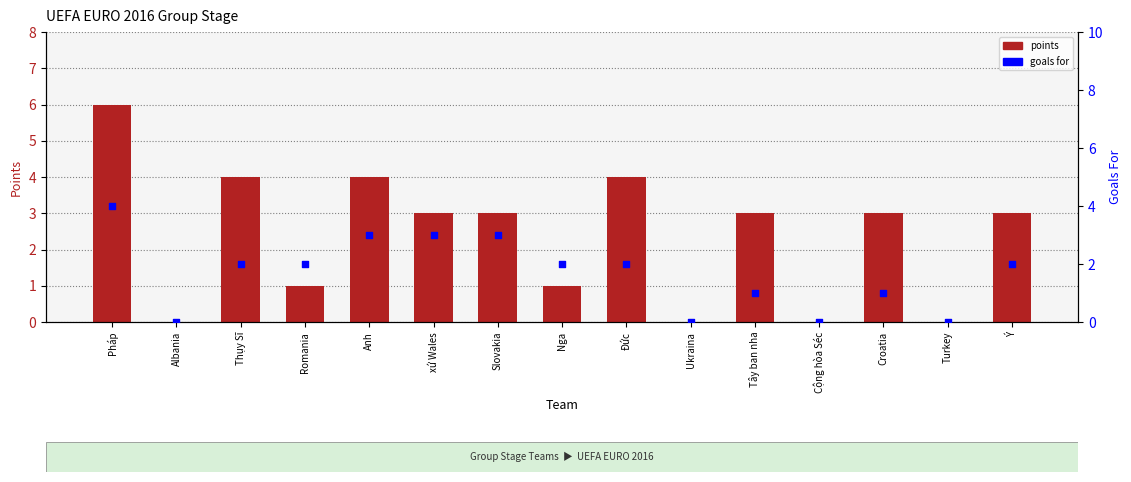

Is the value of points at Slovakia greater than the value of goals for at Thụy Sĩ?

Yes